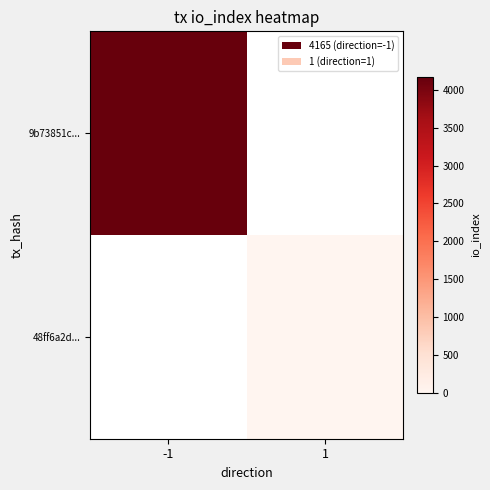

True or false: 48ff6a2d... has a value of 1.0 at 1.

True